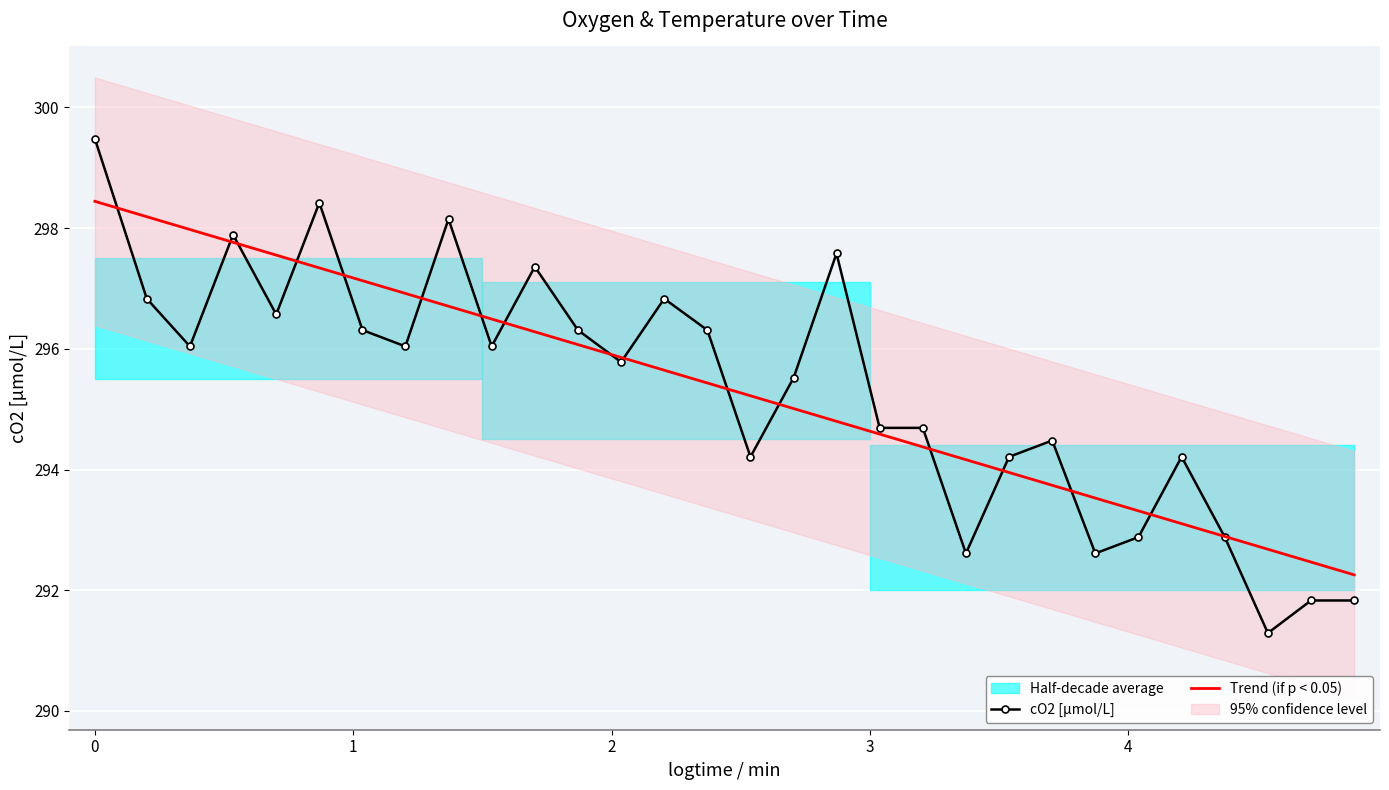

What is the lowest value of the Trend (if p < 0.05) series?

292.3